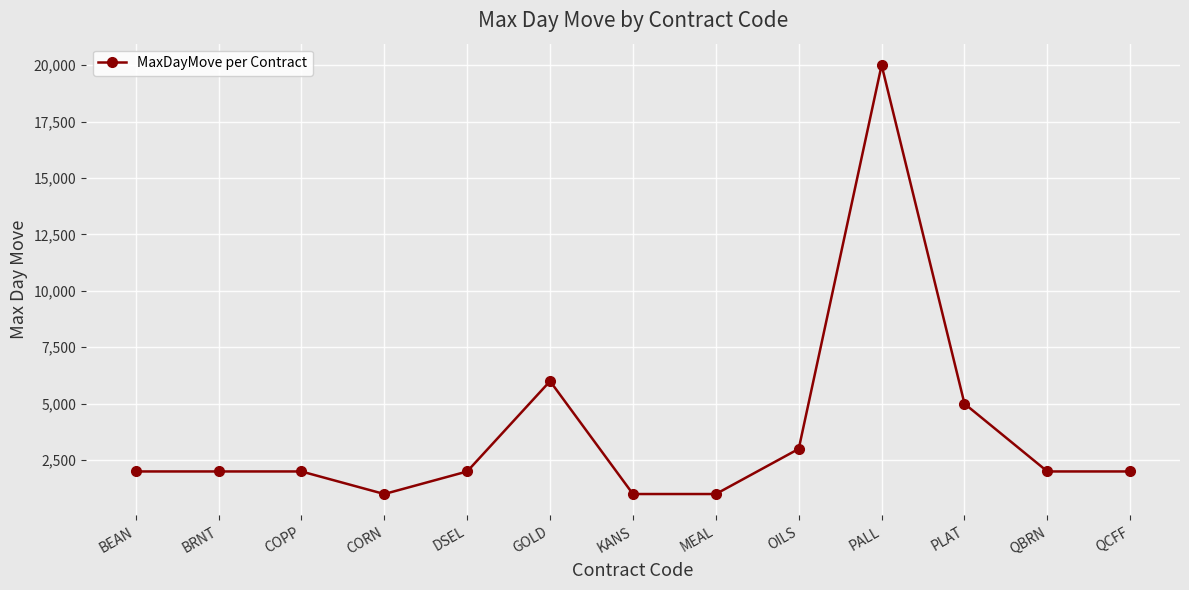

What is the smallest value displayed?

1000